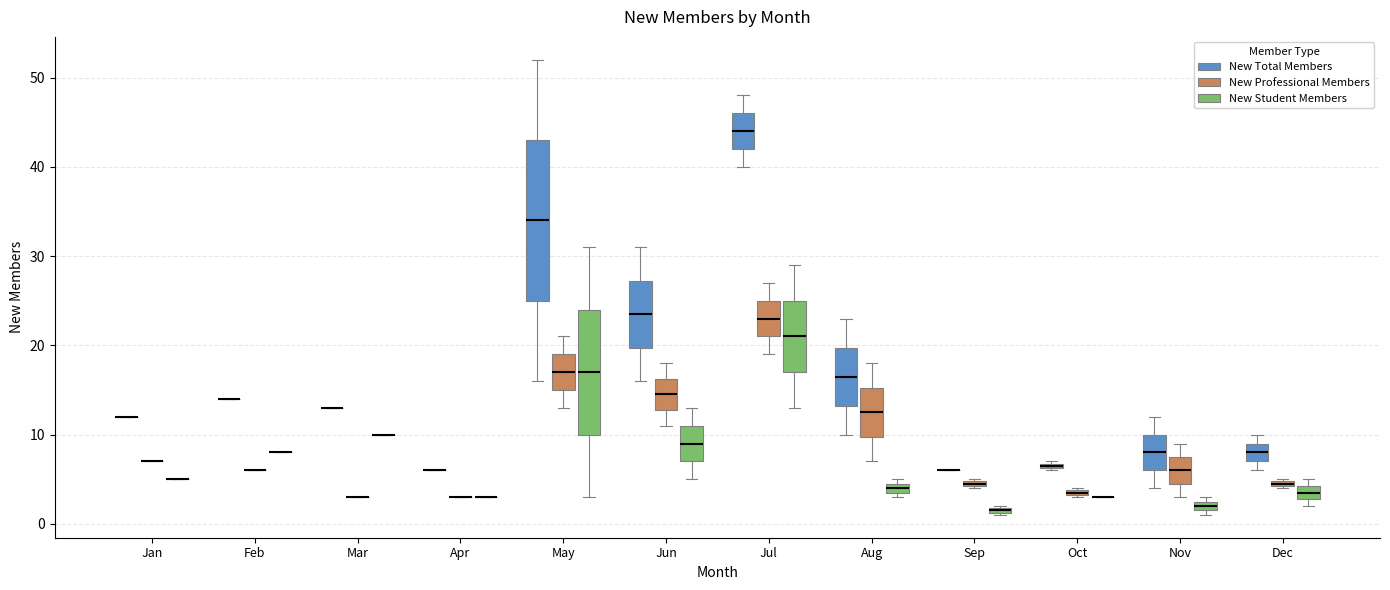

Comparing the boxes themselves (not the whiskers), which one is the tallest?

May (New Total Members)